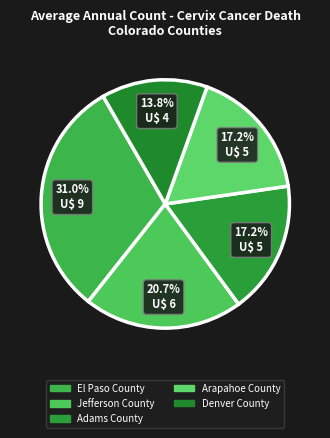

What is the largest slice in the pie chart?

El Paso County